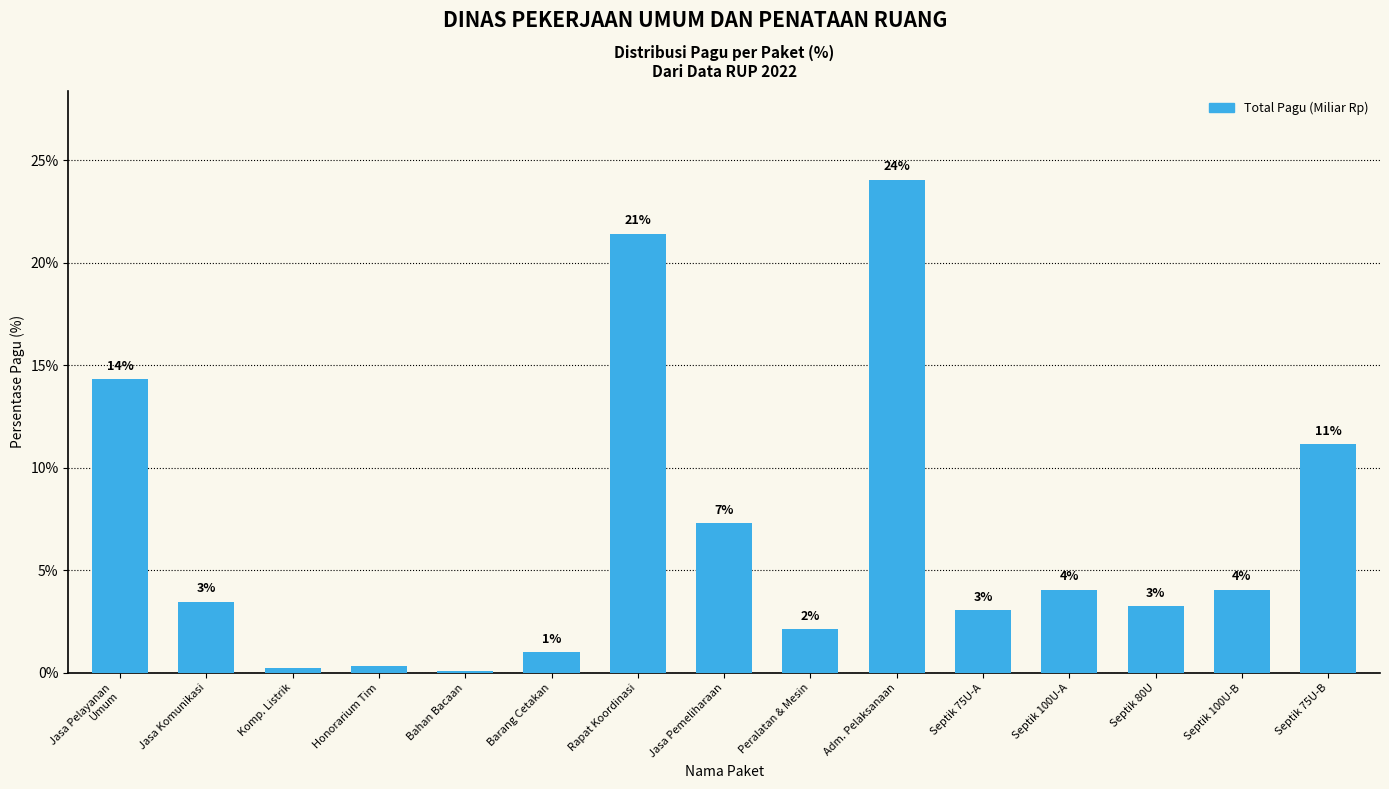

What is the value of the 11th bar from the left?

3.0